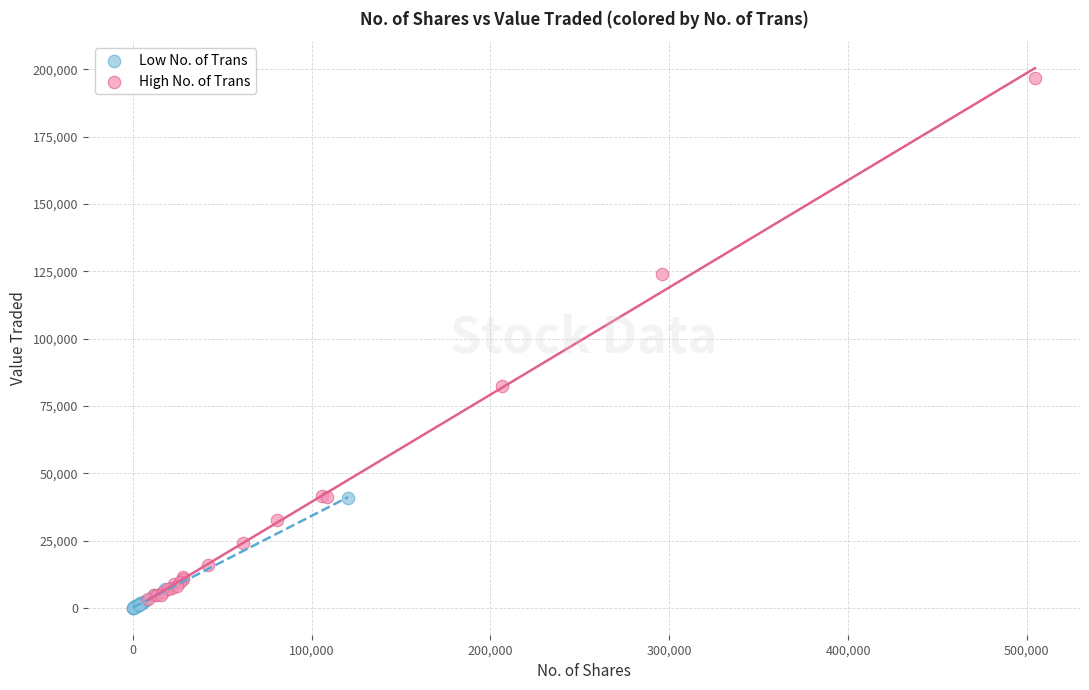

Which series has the widest spread of Y values?

High No. of Trans